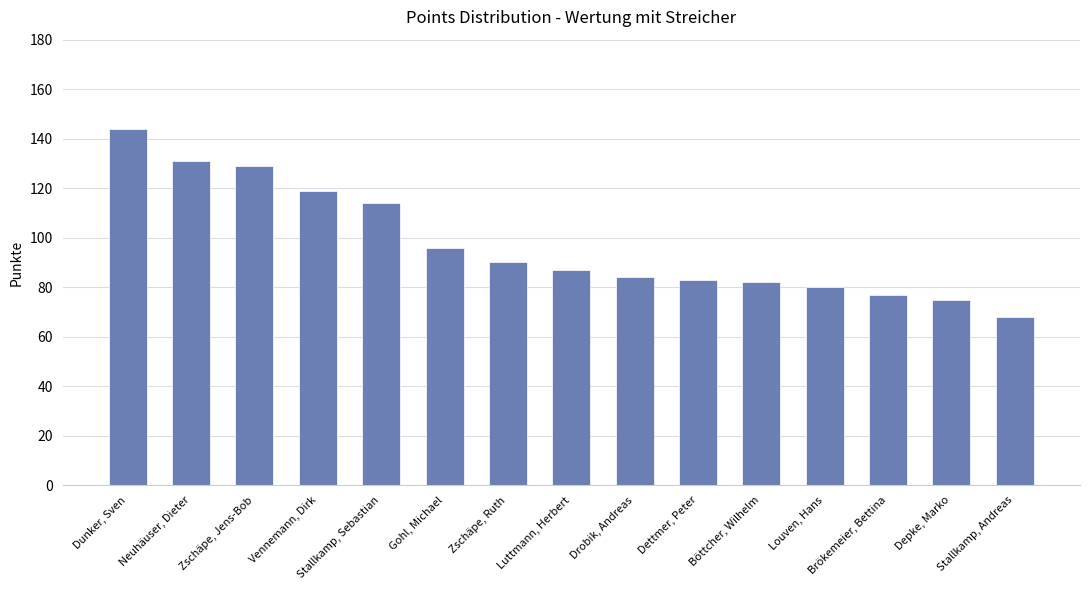

Rank the categories by value from highest to lowest.

Dunker, Sven, Neuhäuser, Dieter, Zschäpe, Jens-Bob, Vennemann, Dirk, Stallkamp, Sebastian, Gohl, Michael, Zschäpe, Ruth, Luttmann, Herbert, Drobik, Andreas, Dettmer, Peter, Böttcher, Wilhelm, Louven, Hans, Brökemeier, Bettina, Depke, Marko, Stallkamp, Andreas